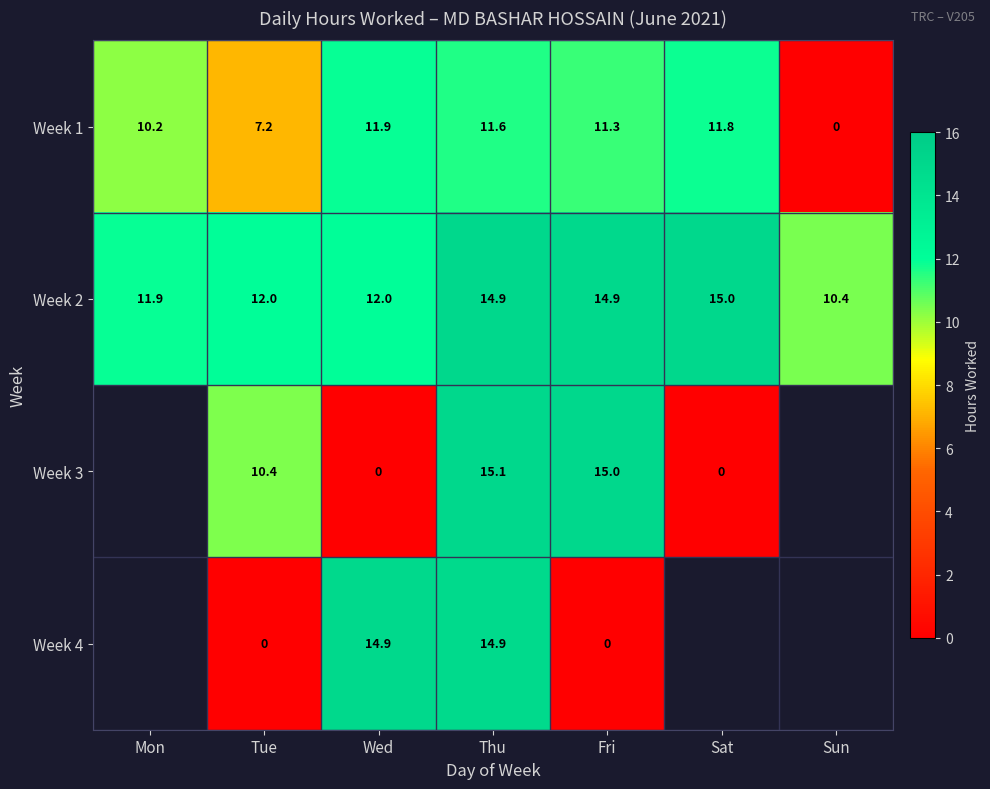

What is the difference between the highest and lowest values at Mon?

1.7